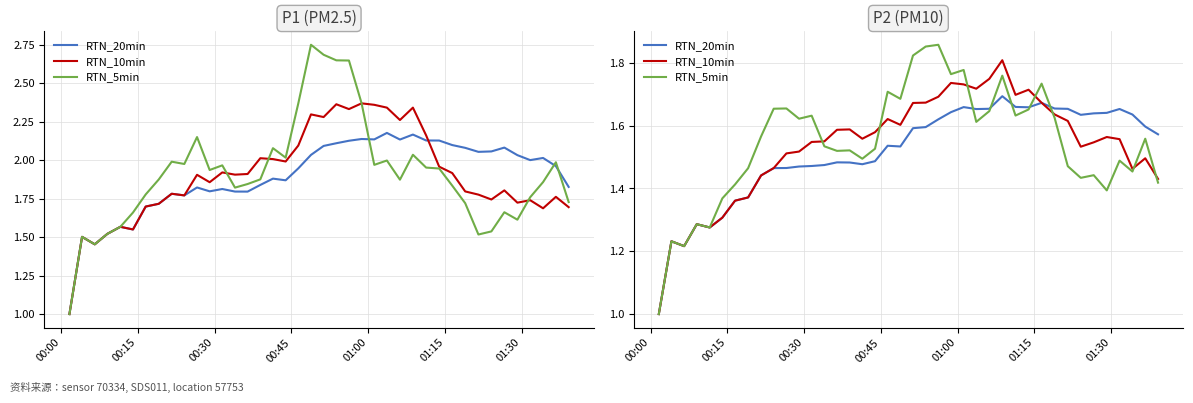

How many lines are shown in the chart?

3